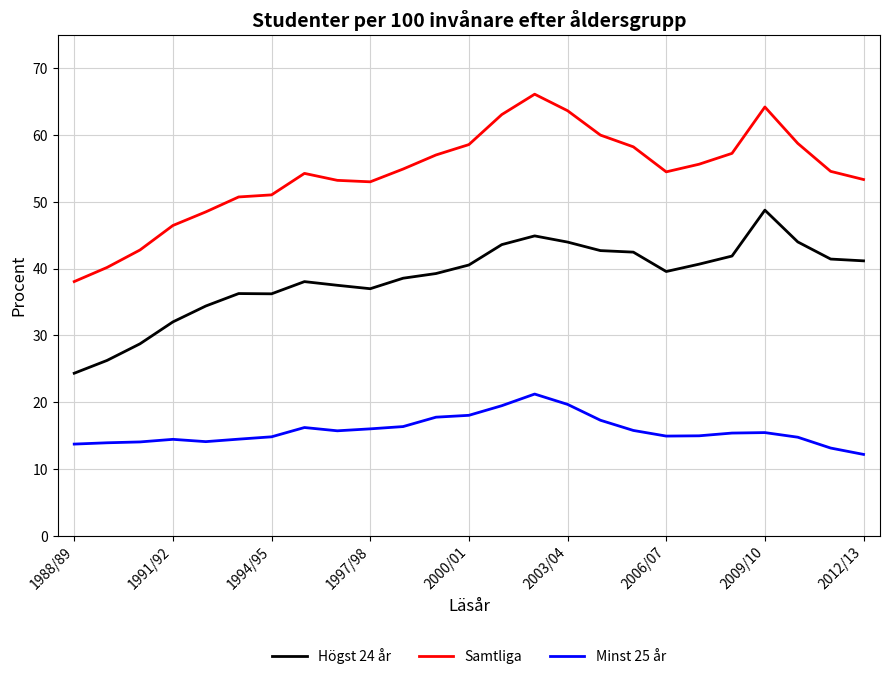

What is the difference between the maximum and second lowest values in the Högst 24 år series?

22.5